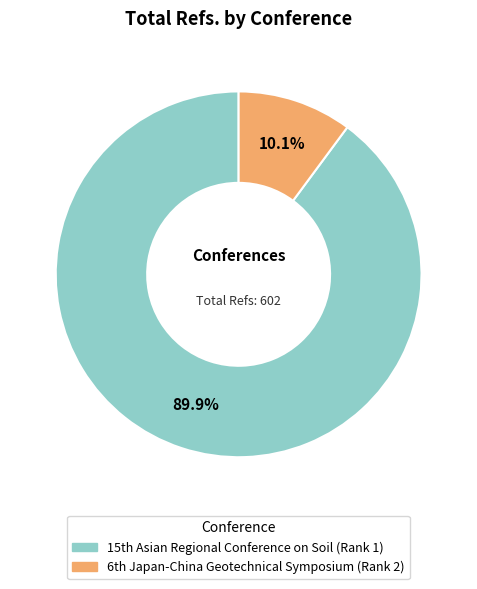

How many segments does this pie chart have?

2